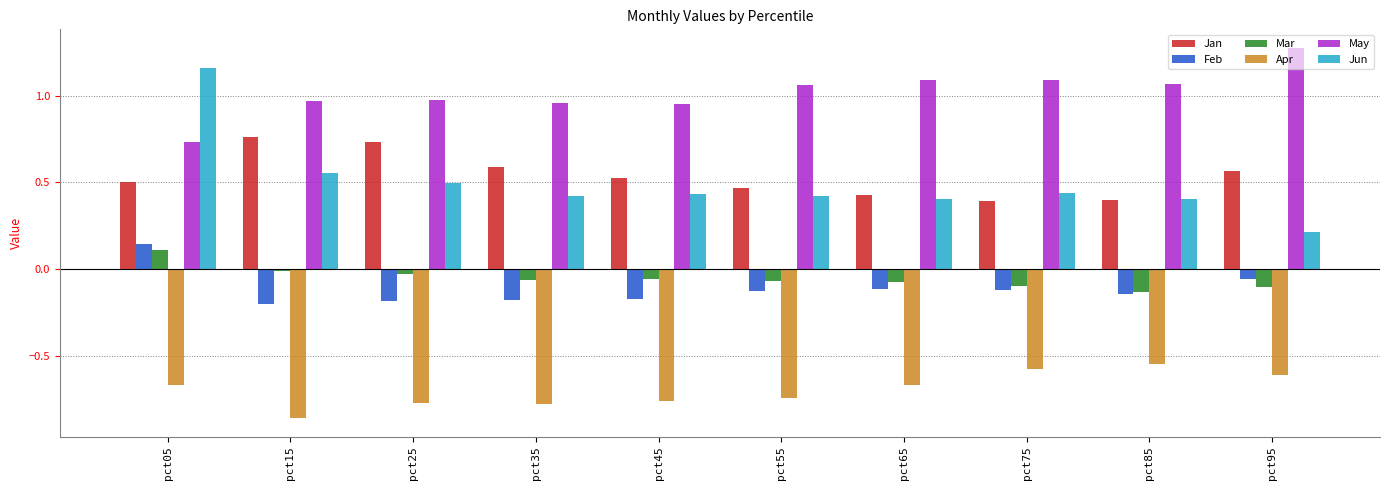

Which series has the largest range (max minus min)?

Jun